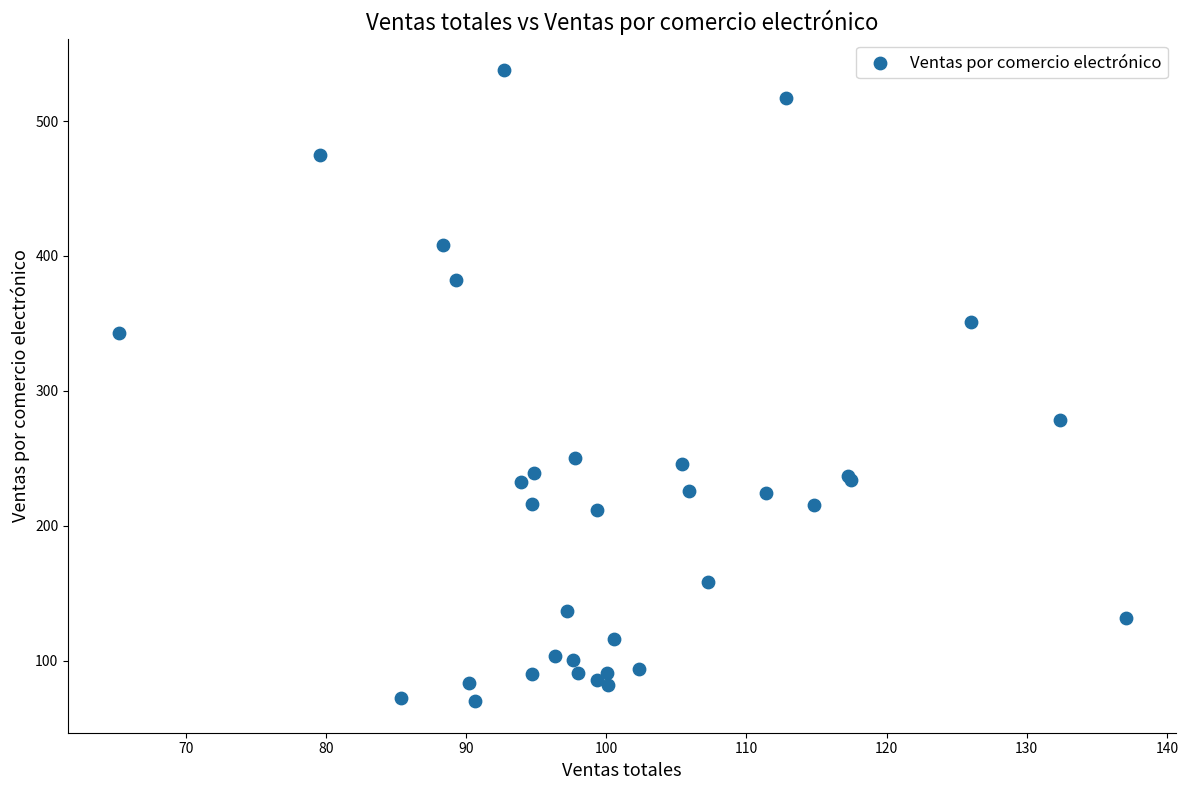

What Y value in the scatter plot is closest to 303?

278.1